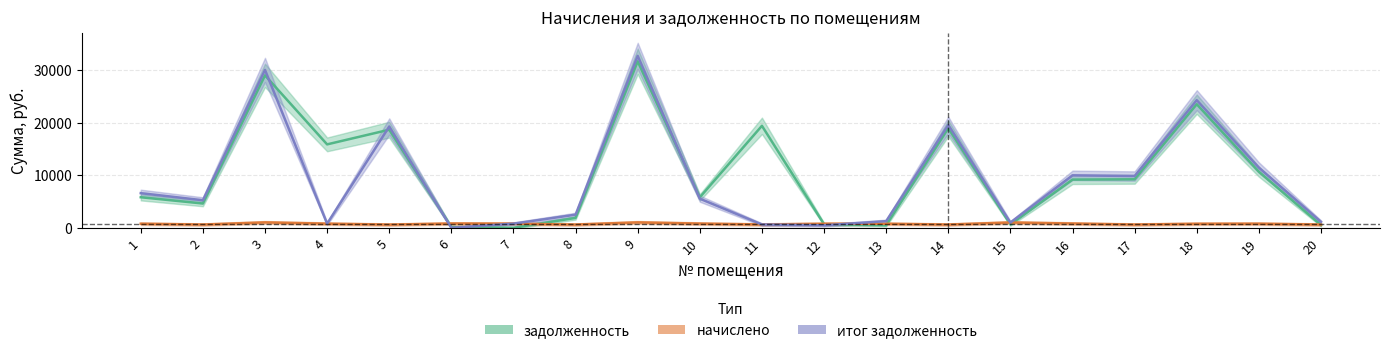

Reading left to right, extract all data points from this chart.

задолженность: 5813.0	4622.0	28986.0	15861.4	18650.9	148.8	0.0	1883.9	31655.0	5796.8	19392.2	684.1	492.5	18936.0	645.3	9165.8	9228.0	23498.9	10662.6	520.6
начислено: 777.5	617.5	1030.4	788.6	608.2	818.4	788.6	615.7	1032.3	801.7	632.4	766.3	773.8	617.5	1013.7	812.8	617.5	766.3	781.2	617.5
итог_задолженность: 6590.5	5239.5	30016.5	788.6	19259.1	0.0	788.6	2499.5	32687.3	5536.7	632.4	475.2	1266.3	19553.5	995.6	9978.7	9845.5	24265.2	11443.8	1138.1